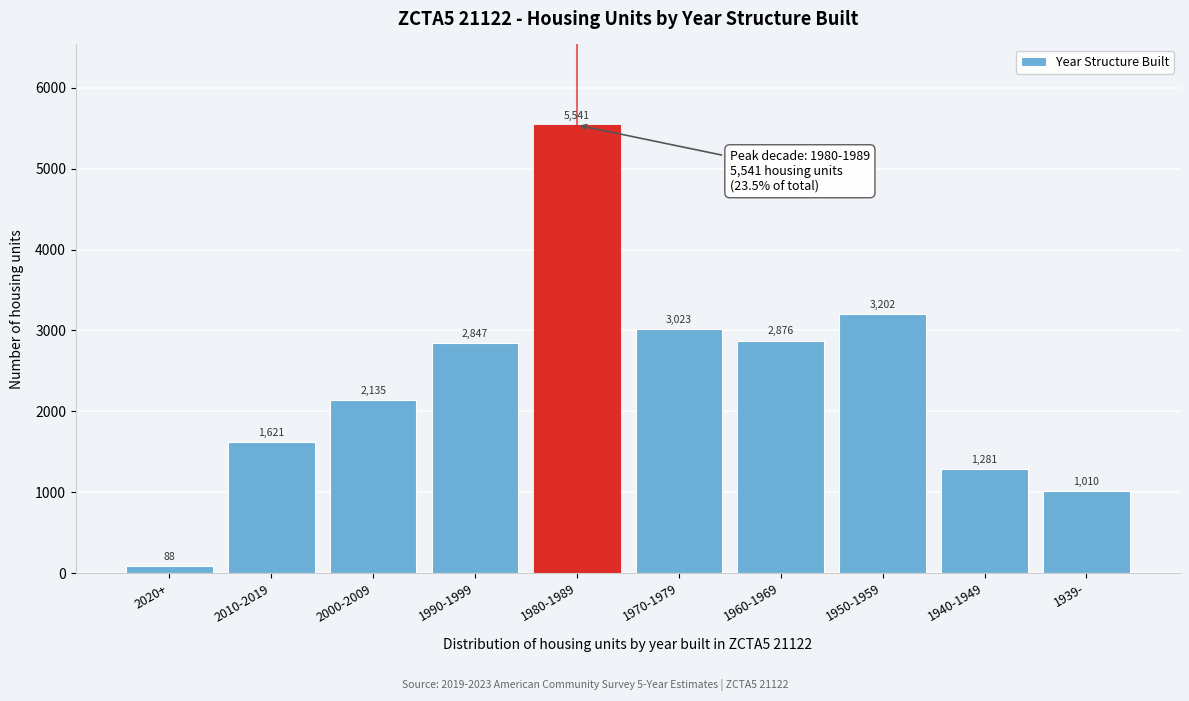

Reading right to left, transcribe all the data shown in this chart.

1939-=1010	1940-1949=1281	1950-1959=3202	1960-1969=2876	1970-1979=3023	1980-1989=5541	1990-1999=2847	2000-2009=2135	2010-2019=1621	2020+=88